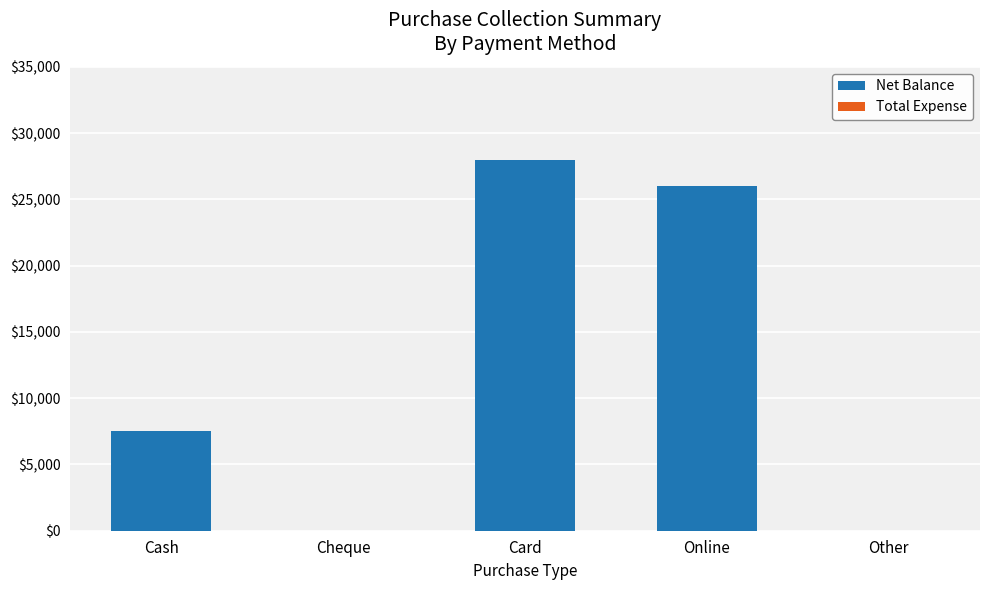

Which has a higher value, Other or Card?

Card